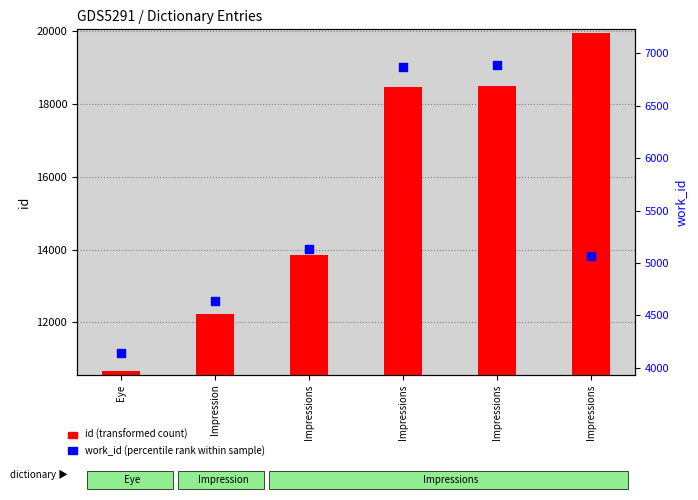

Which series has the widest spread of Y values?

id (transformed count)